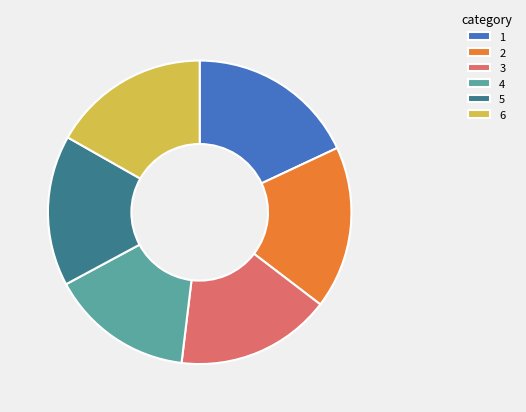

Approximately how many times larger is the value at 1 compared to 5?

1.1